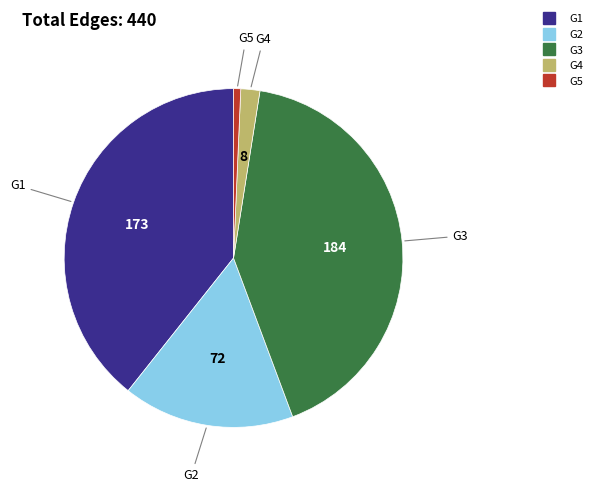

Is there a majority slice in this chart?

No